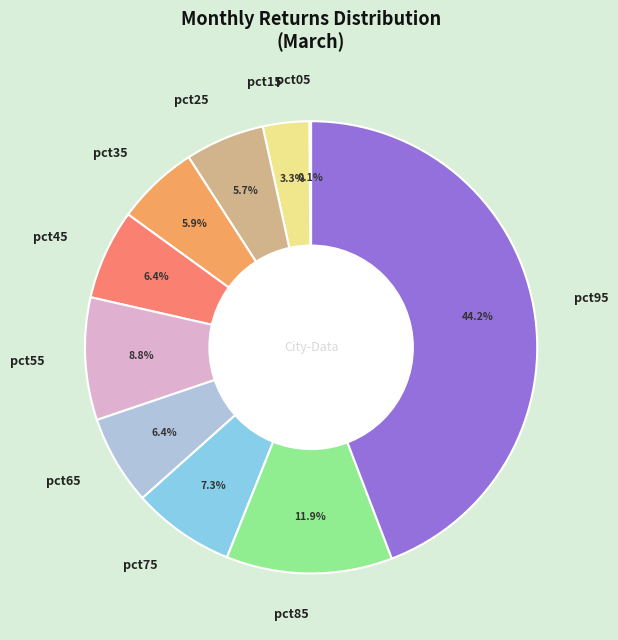

Is there a majority slice in this chart?

No